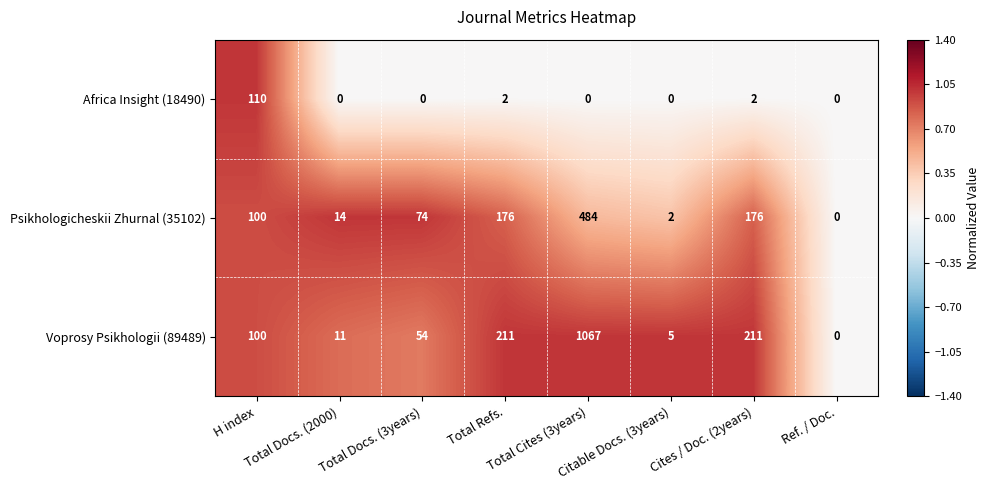

What is the maximum value shown in the chart?

1067